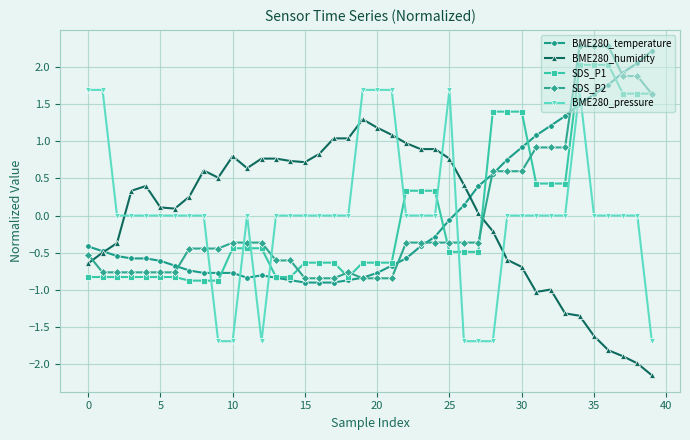

Does the chart have visible grid lines?

Yes